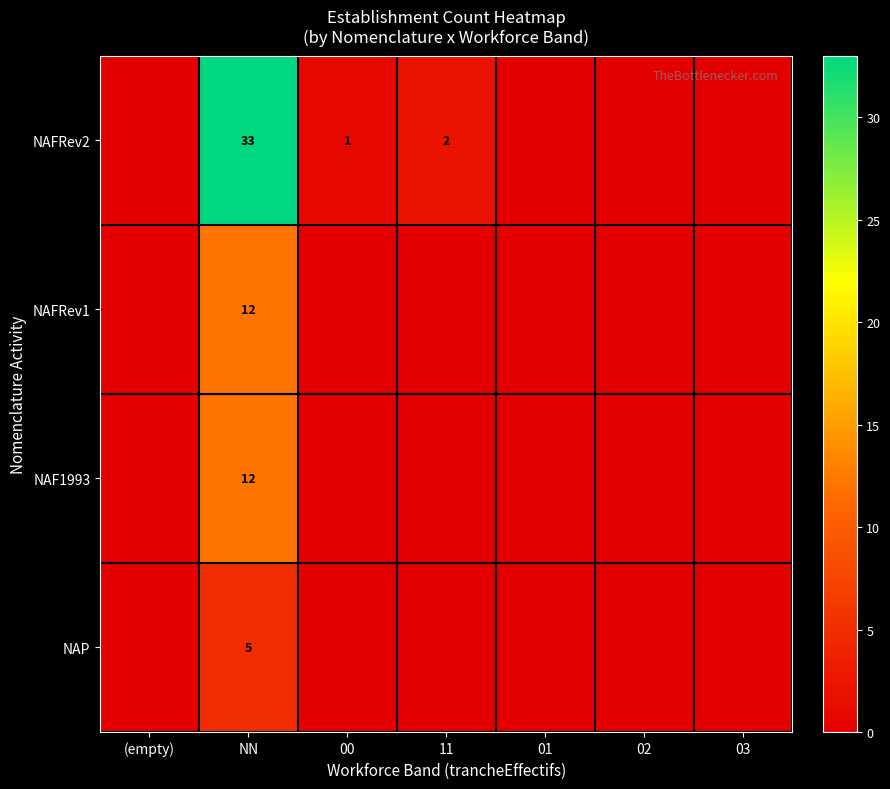

True or false: NAP has a value of 5 at NN.

True